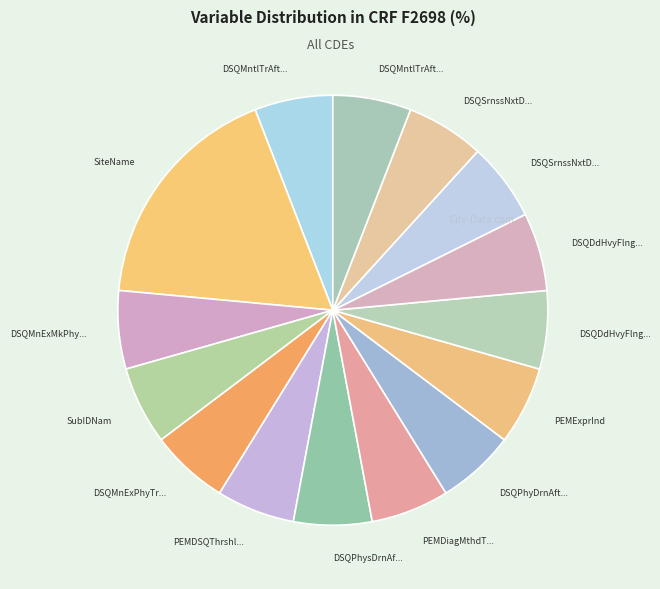

How many slices are in this pie chart?

15